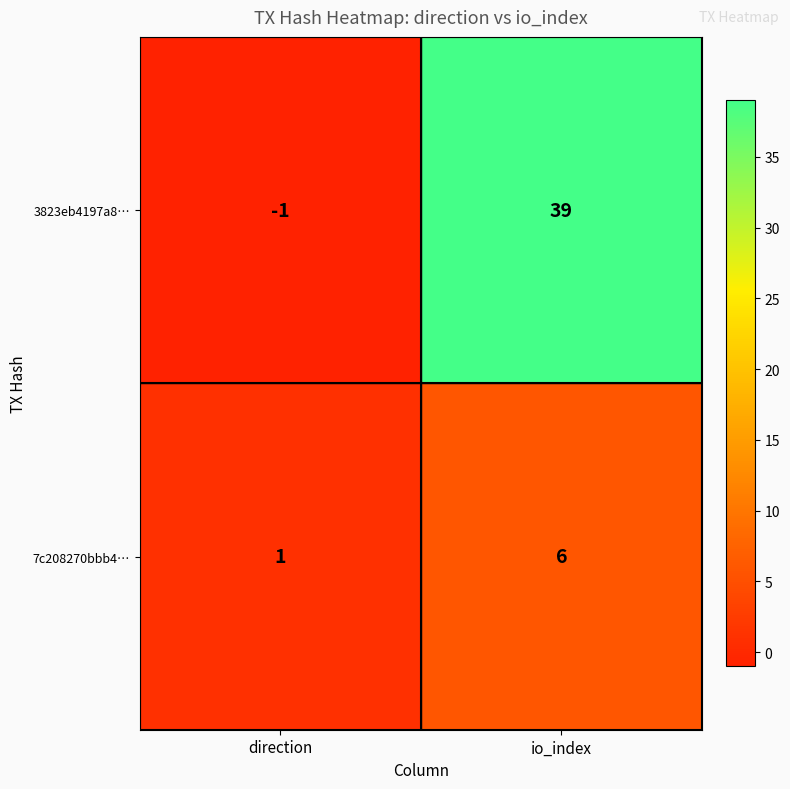

At which label is 3823eb4197a8… closest to 19?

direction